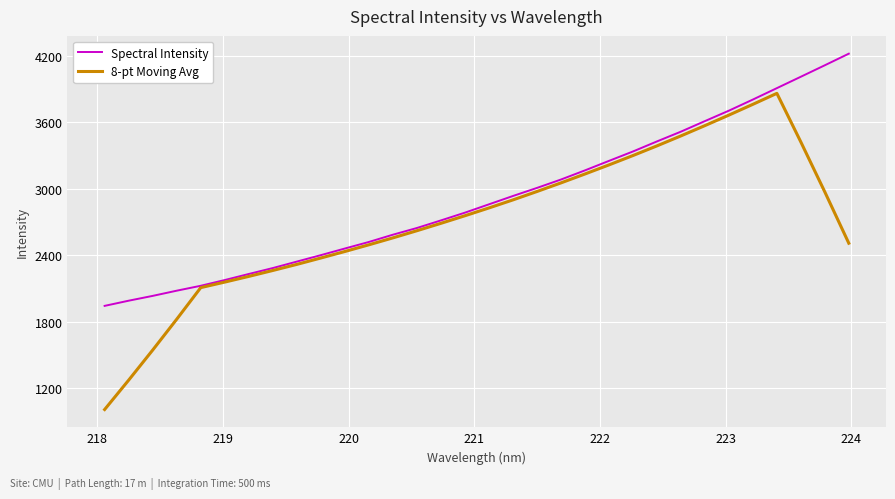

Which series has the largest total across all categories?

Spectral Intensity